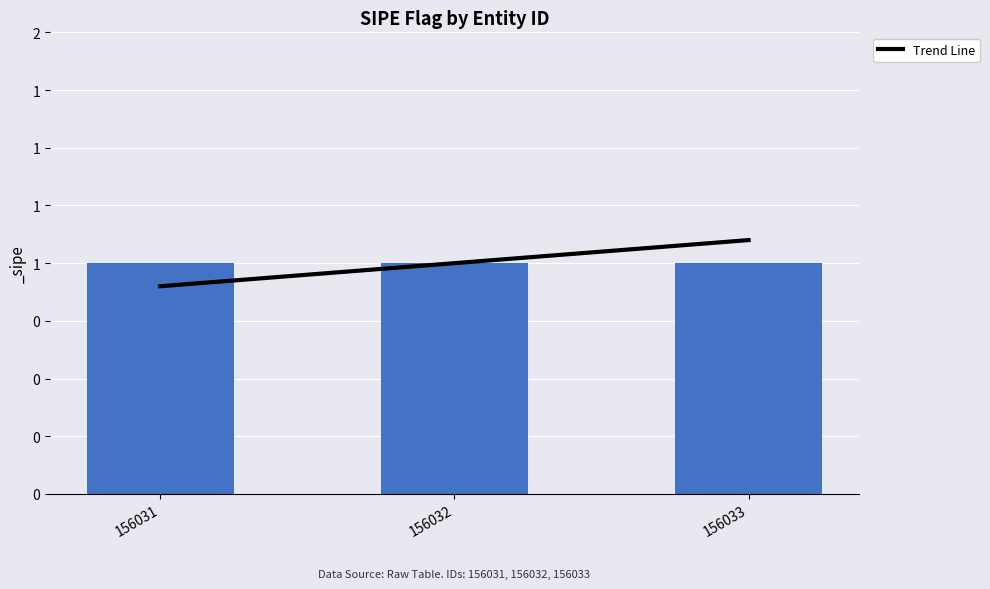

What is the value of the 2nd bar from the left?

1.0